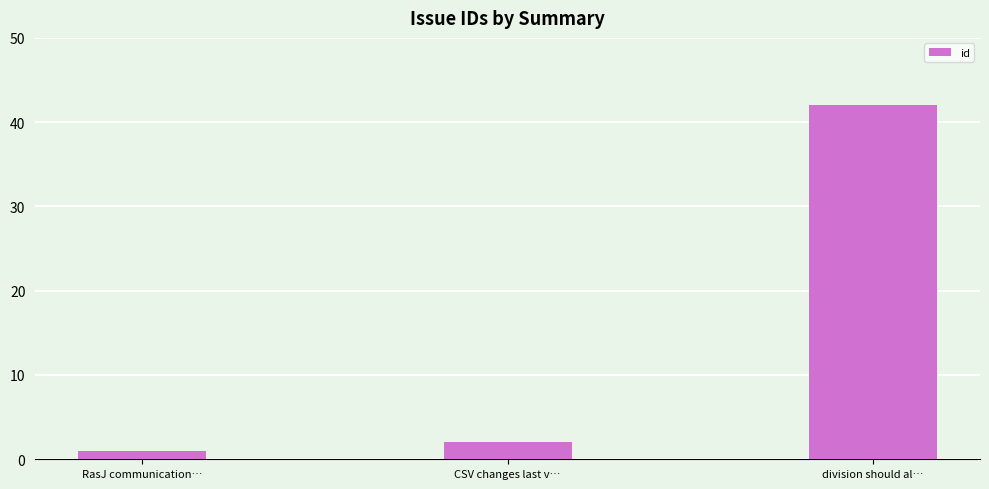

Which label corresponds to the smallest value in the chart?

RasJ communication…